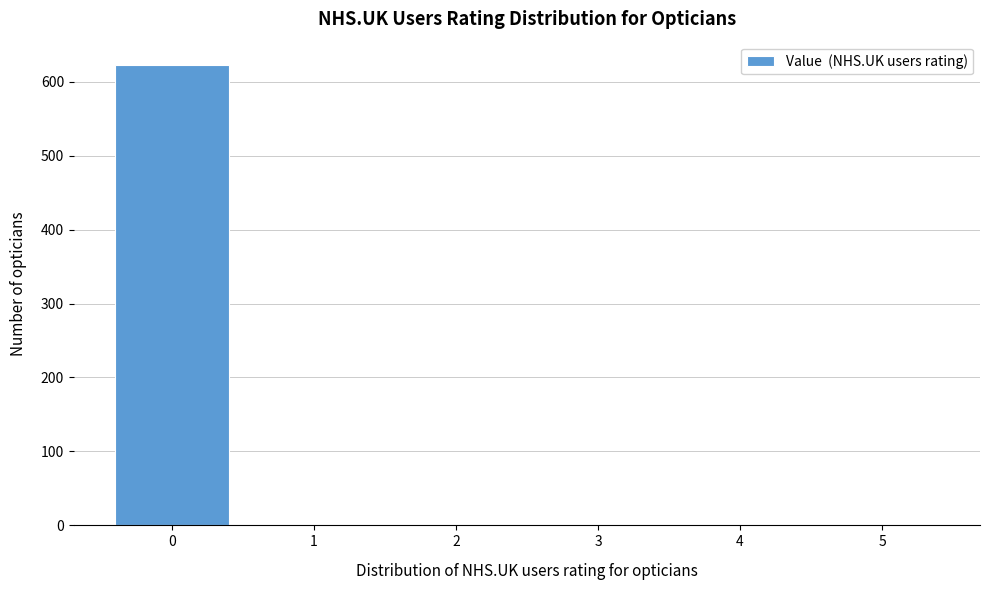

Reading left to right, transcribe all the data shown in this chart.

0=623	1=0	2=0	3=0	4=0	5=0